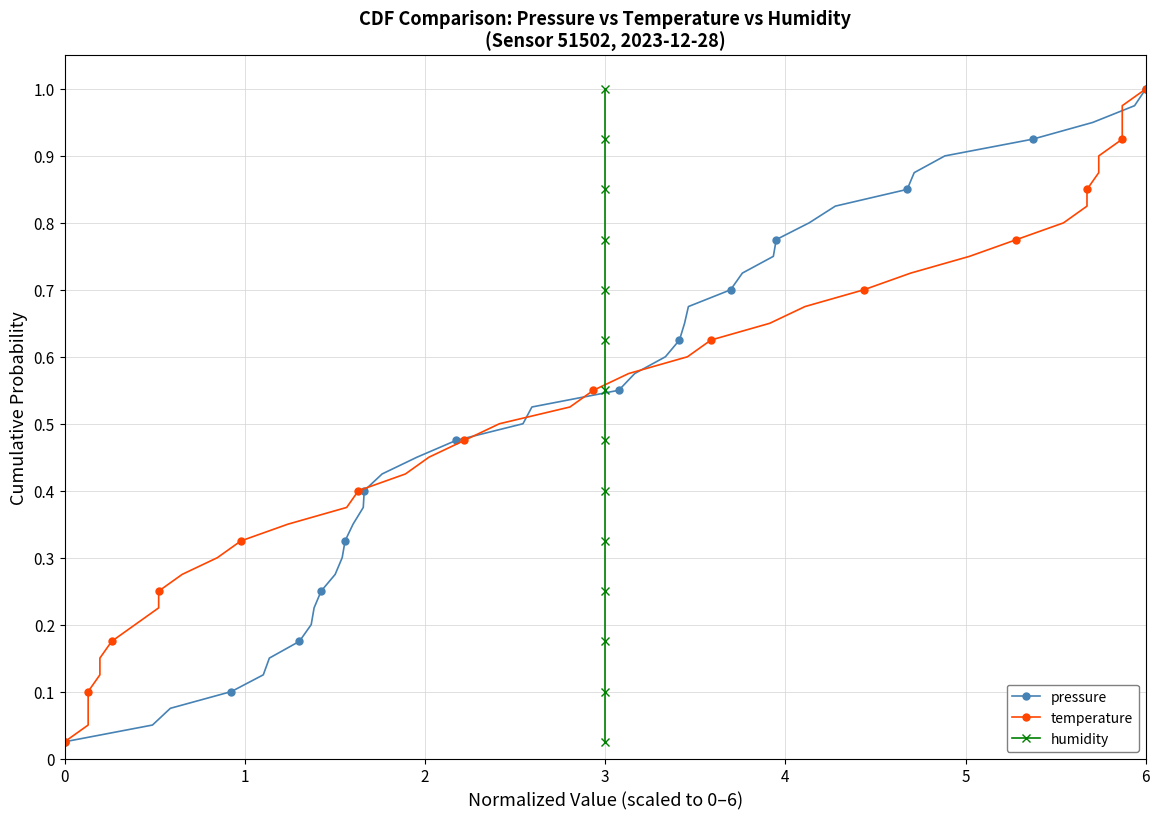

What is the value of the temperature point at the 26th from the left?

0.7